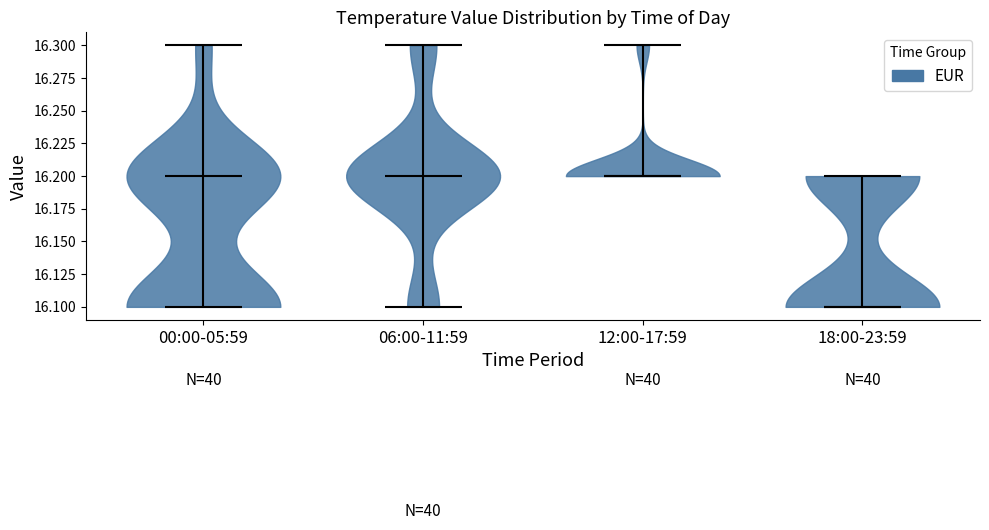

What is the lowest point the violin for 12:00-17:59 reaches on the y-axis? The values are not printed on the chart, so give them approximately, as read against the axis.

16.2